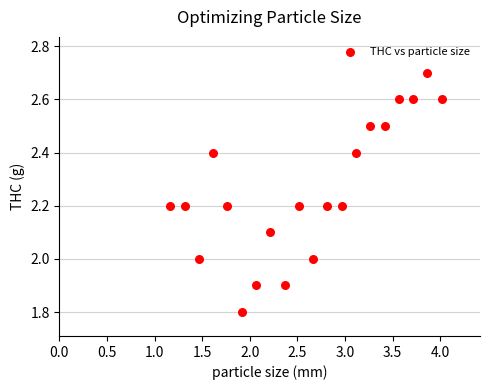

What is the range of Y values (max minus min)?

0.9